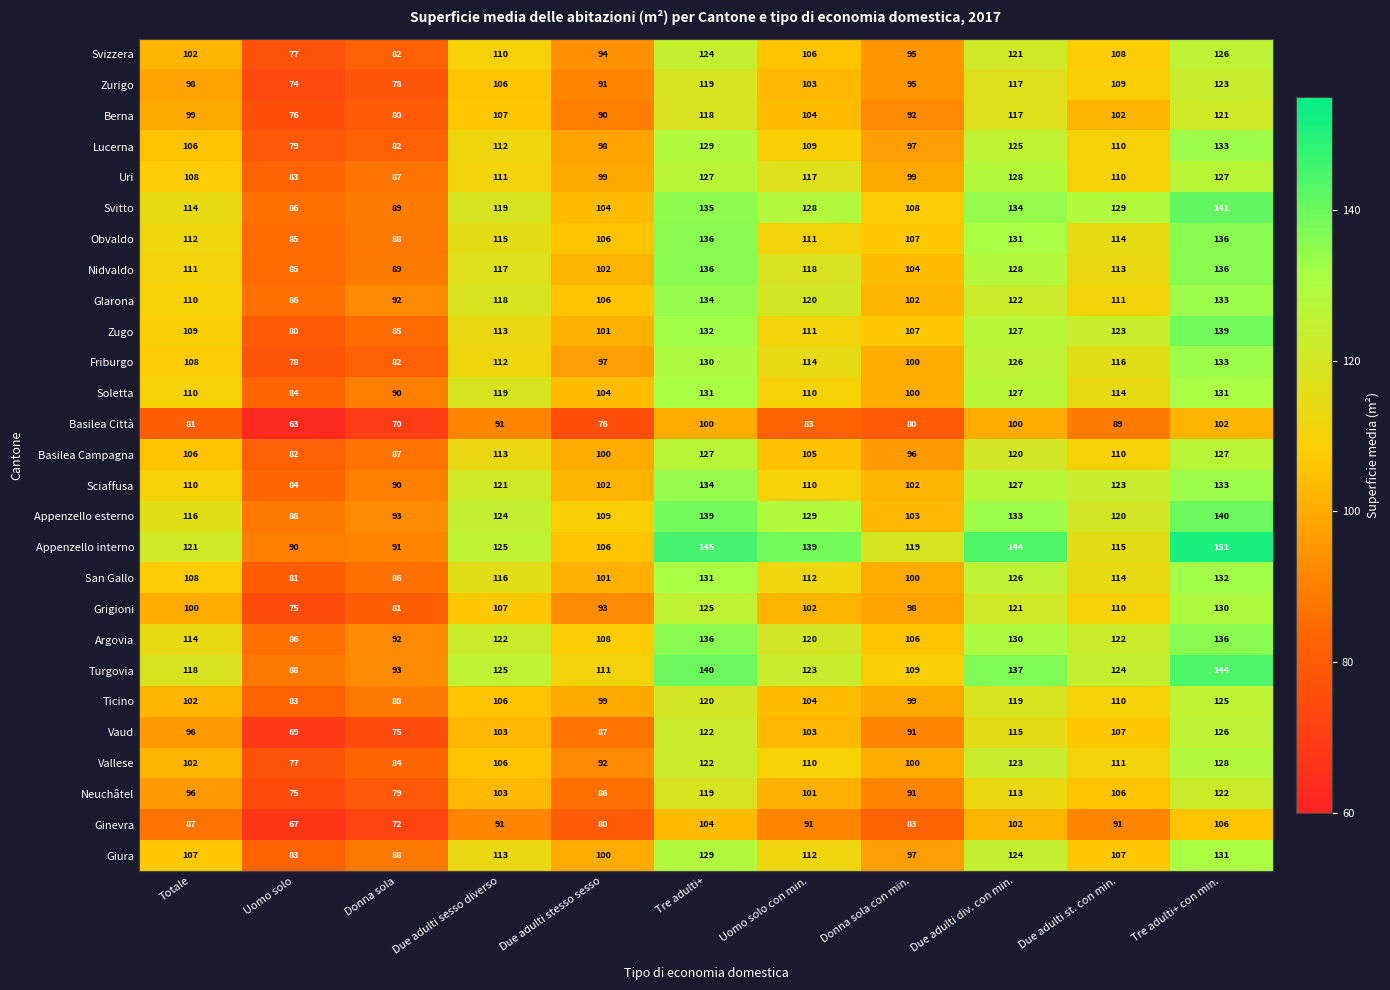

What is the smallest value displayed?

63